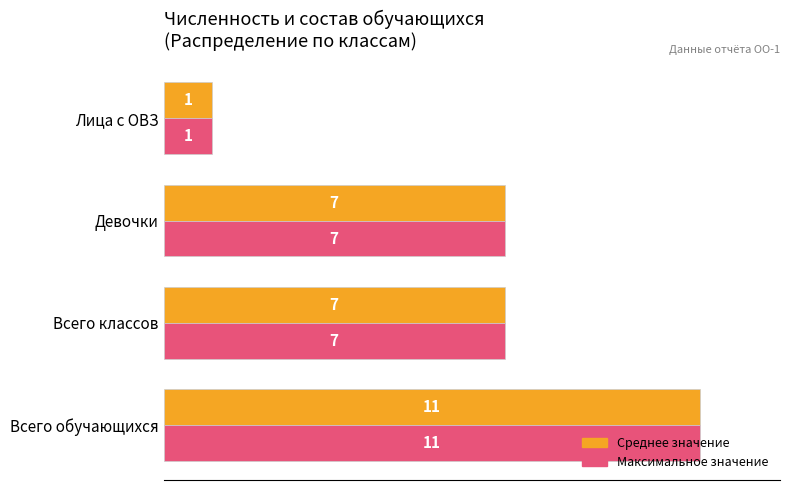

What are all the series names shown in the legend?

Среднее значение, Максимальное значение